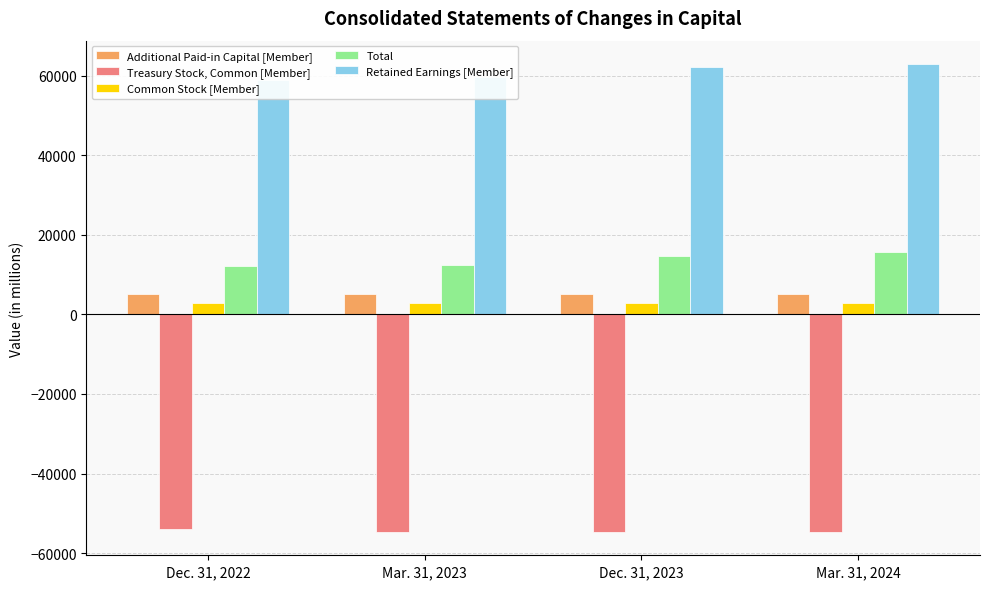

How many distinct data groups are displayed?

5